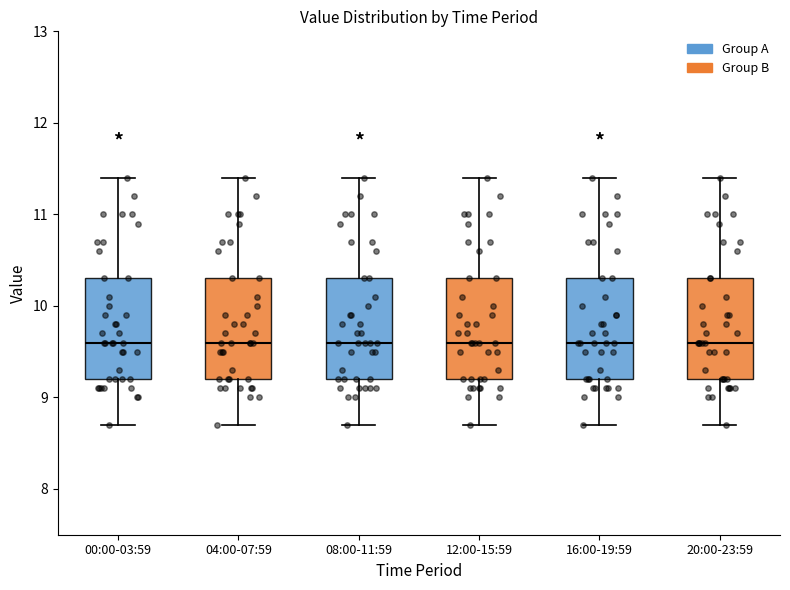

Where is the upper edge of the box for 08:00-11:59 on the y-axis? The values are not printed on the chart, so give them approximately, as read against the axis.

10.3